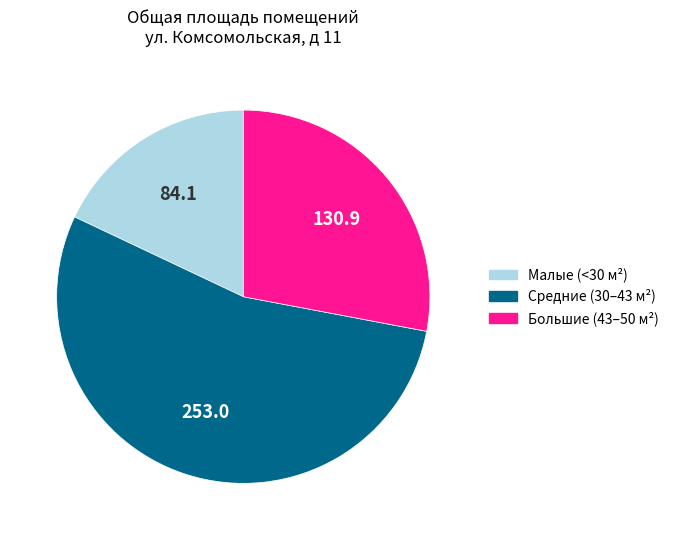

Is there a majority slice in this chart?

Yes